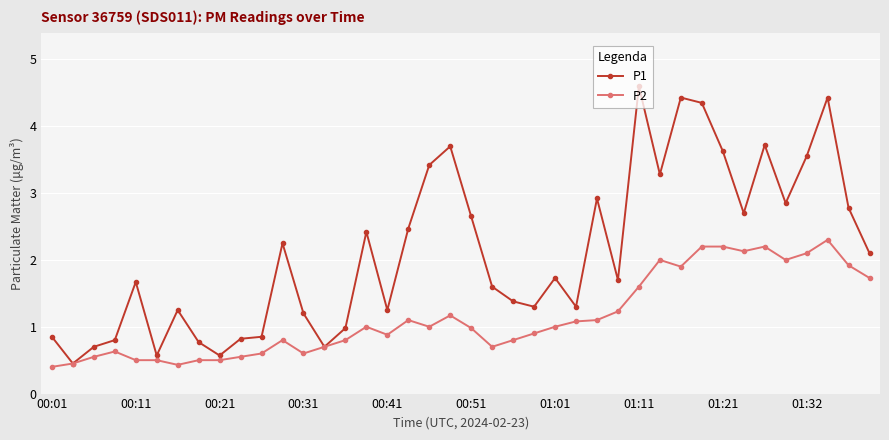

Which series has the largest range (max minus min)?

P1